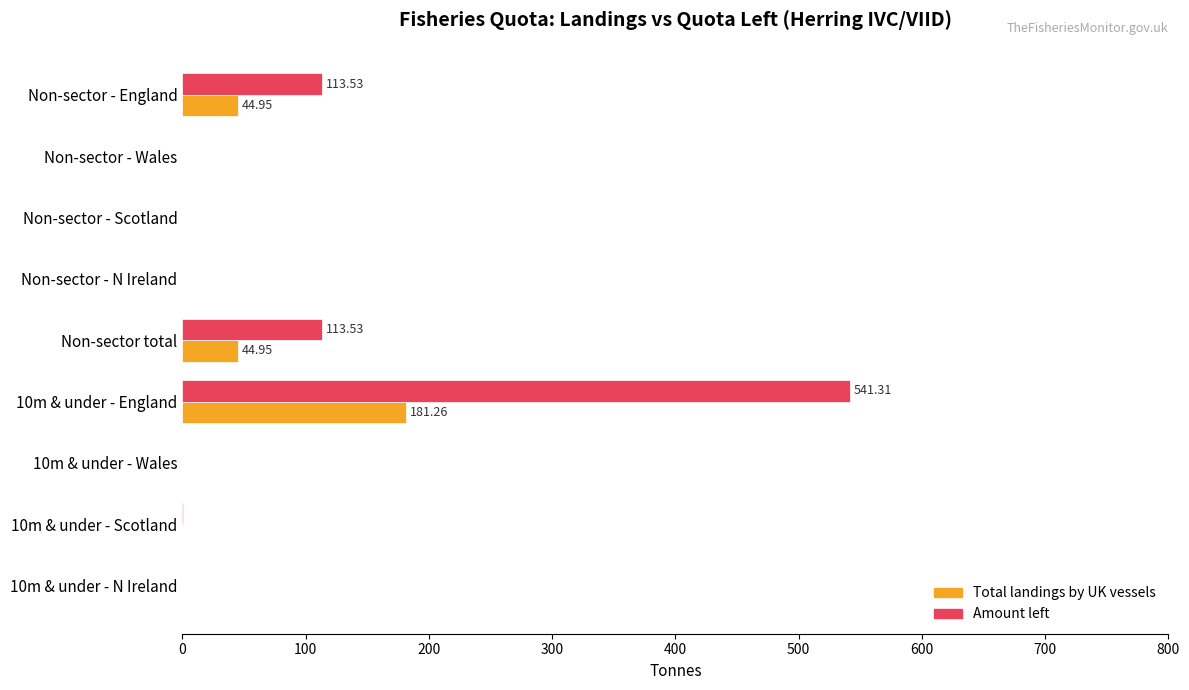

Which series has the largest total across all categories?

Amount left